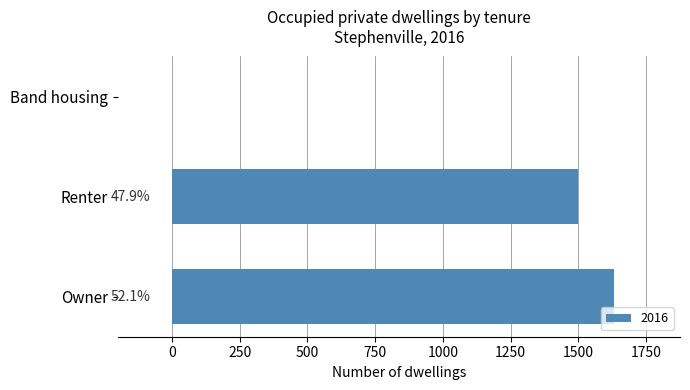

Are the bars grouped side by side (vs. stacked)?

No